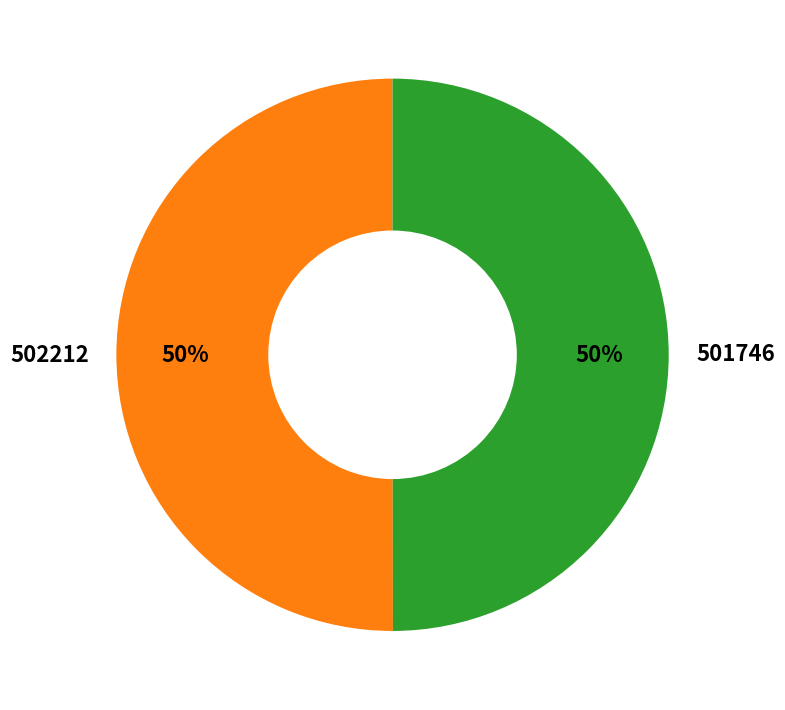

To the nearest percent, what percentage of the pie is 501746?

50%